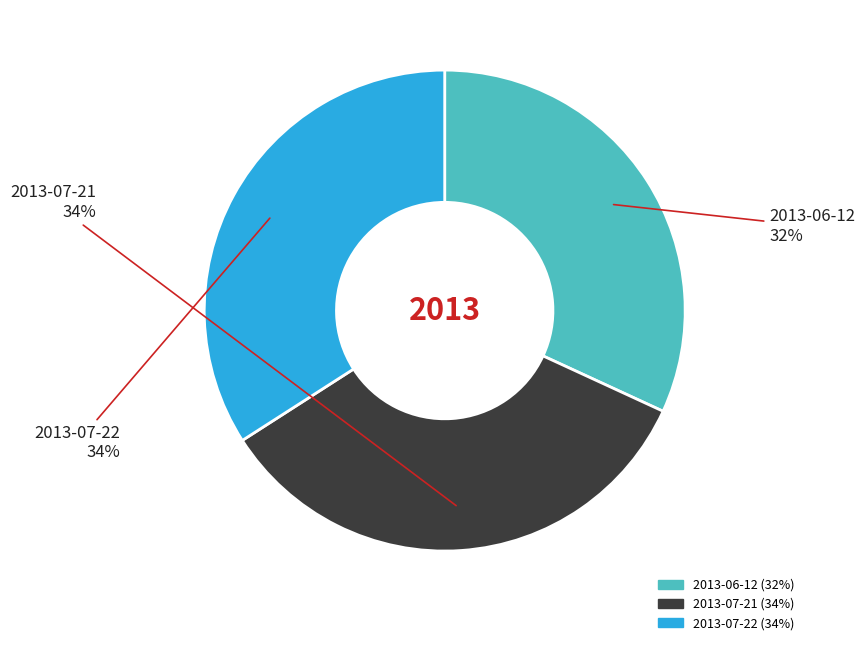

To the nearest percent, what percentage of the pie is 2013-06-12?

32%